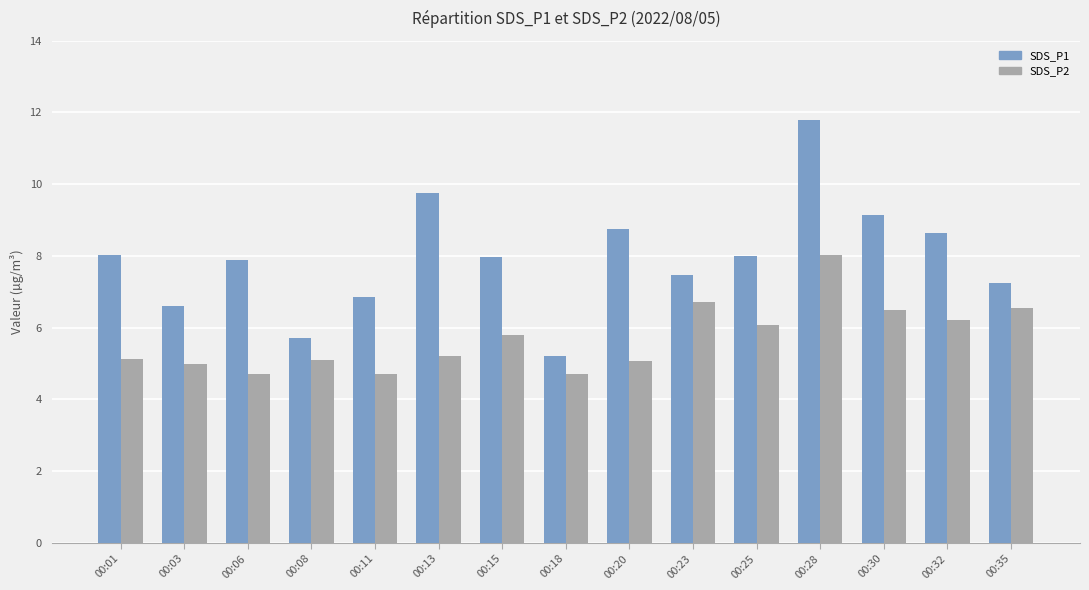

Rank the series at 00:11 from lowest to highest value.

SDS_P2, SDS_P1